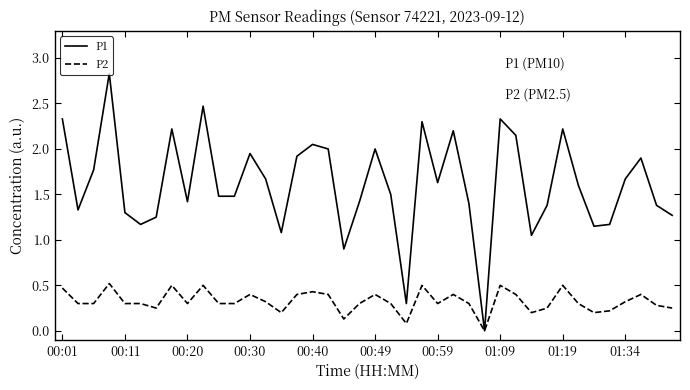

Count the number of data series in this chart.

2